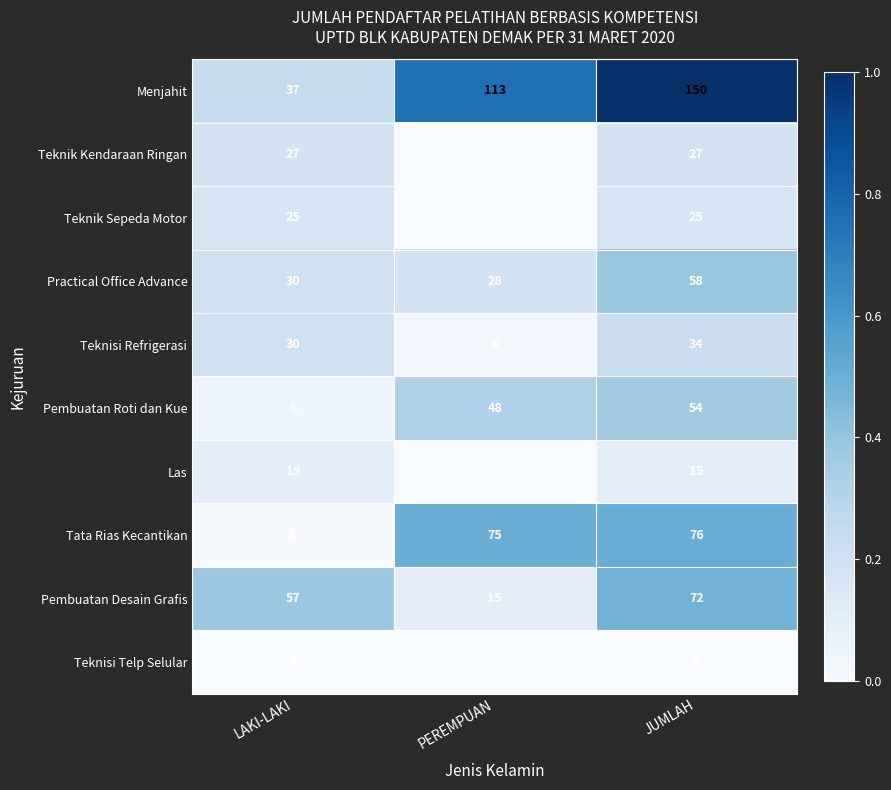

The Teknik Sepeda Motor series shows 12 at LAKI-LAKI. True or false?

False